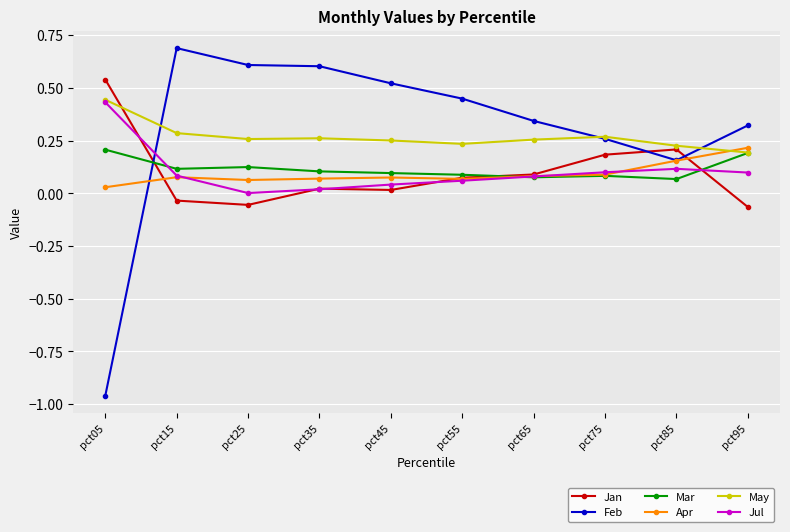

What is the value of the Feb point at the 2nd from the left?

0.7